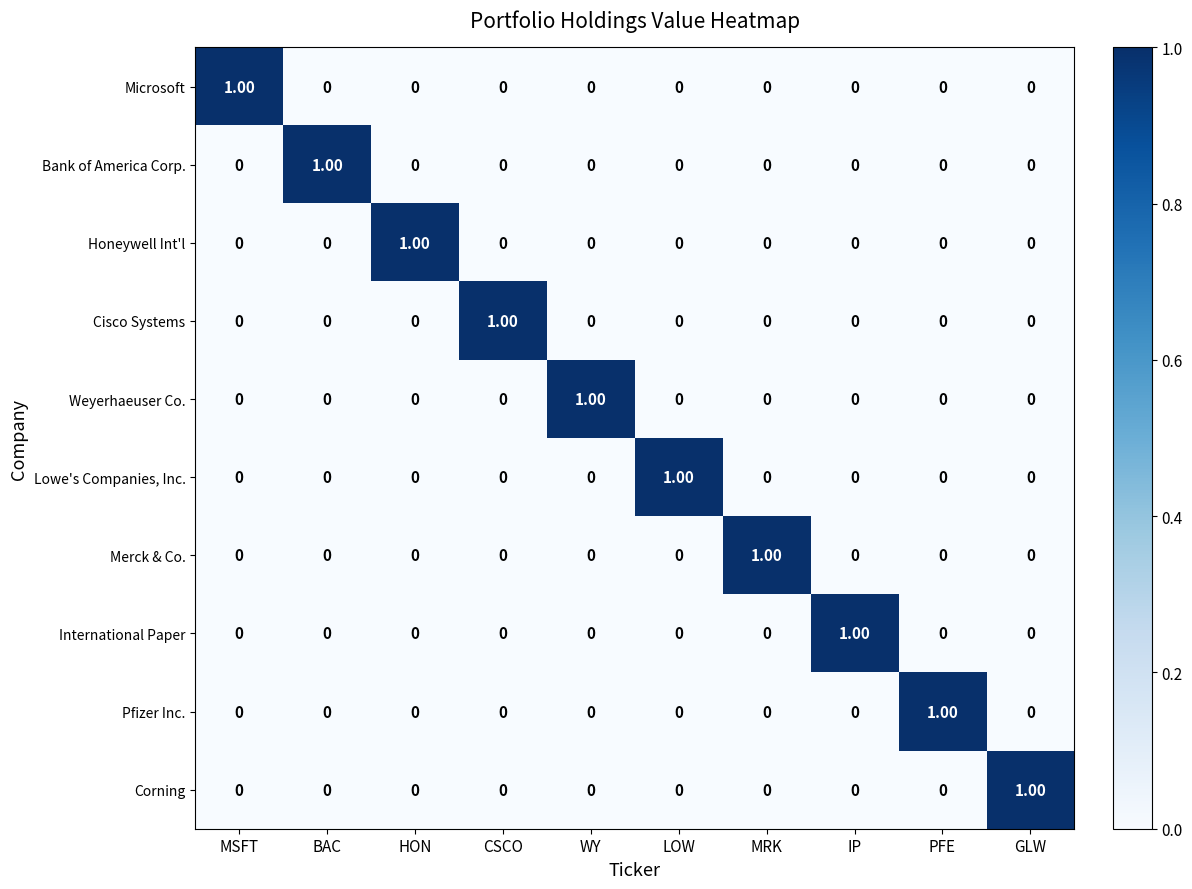

At which label does Weyerhaeuser Co. reach its peak?

WY